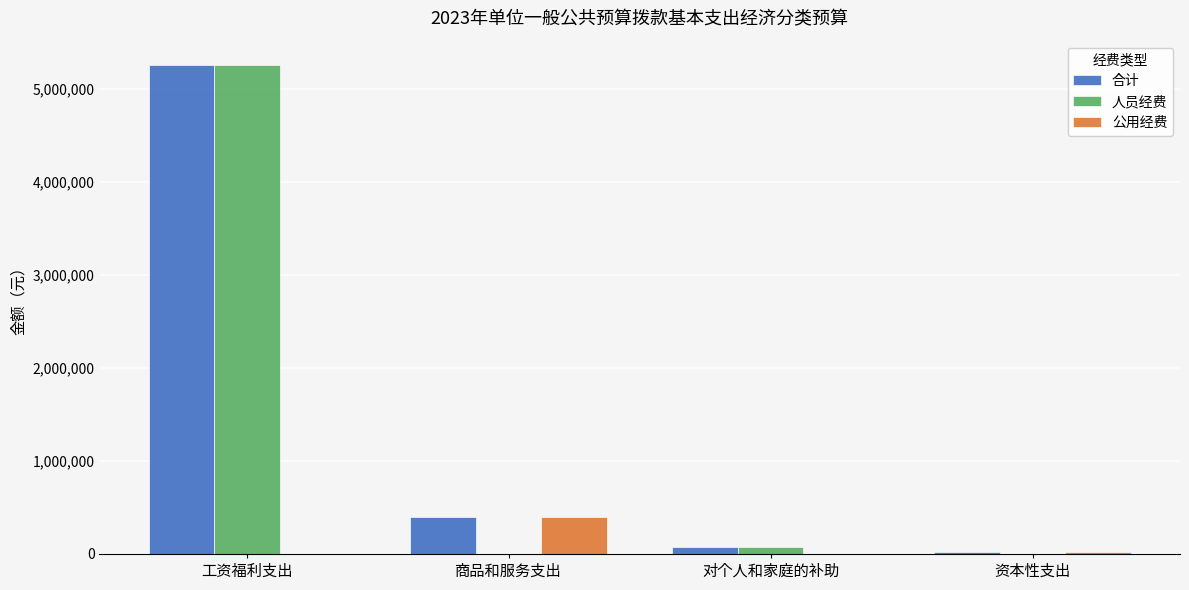

Which series has the largest total across all categories?

合计